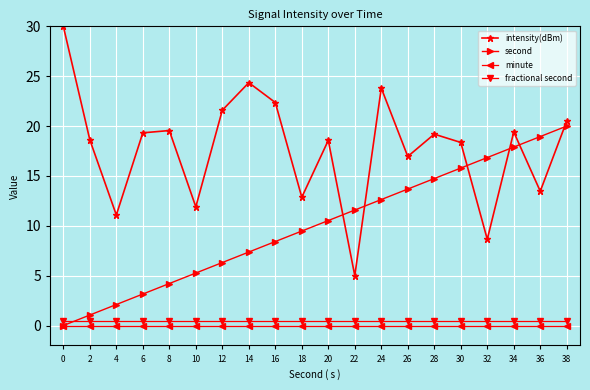

At how many categories does at least one series exceed 5?

20